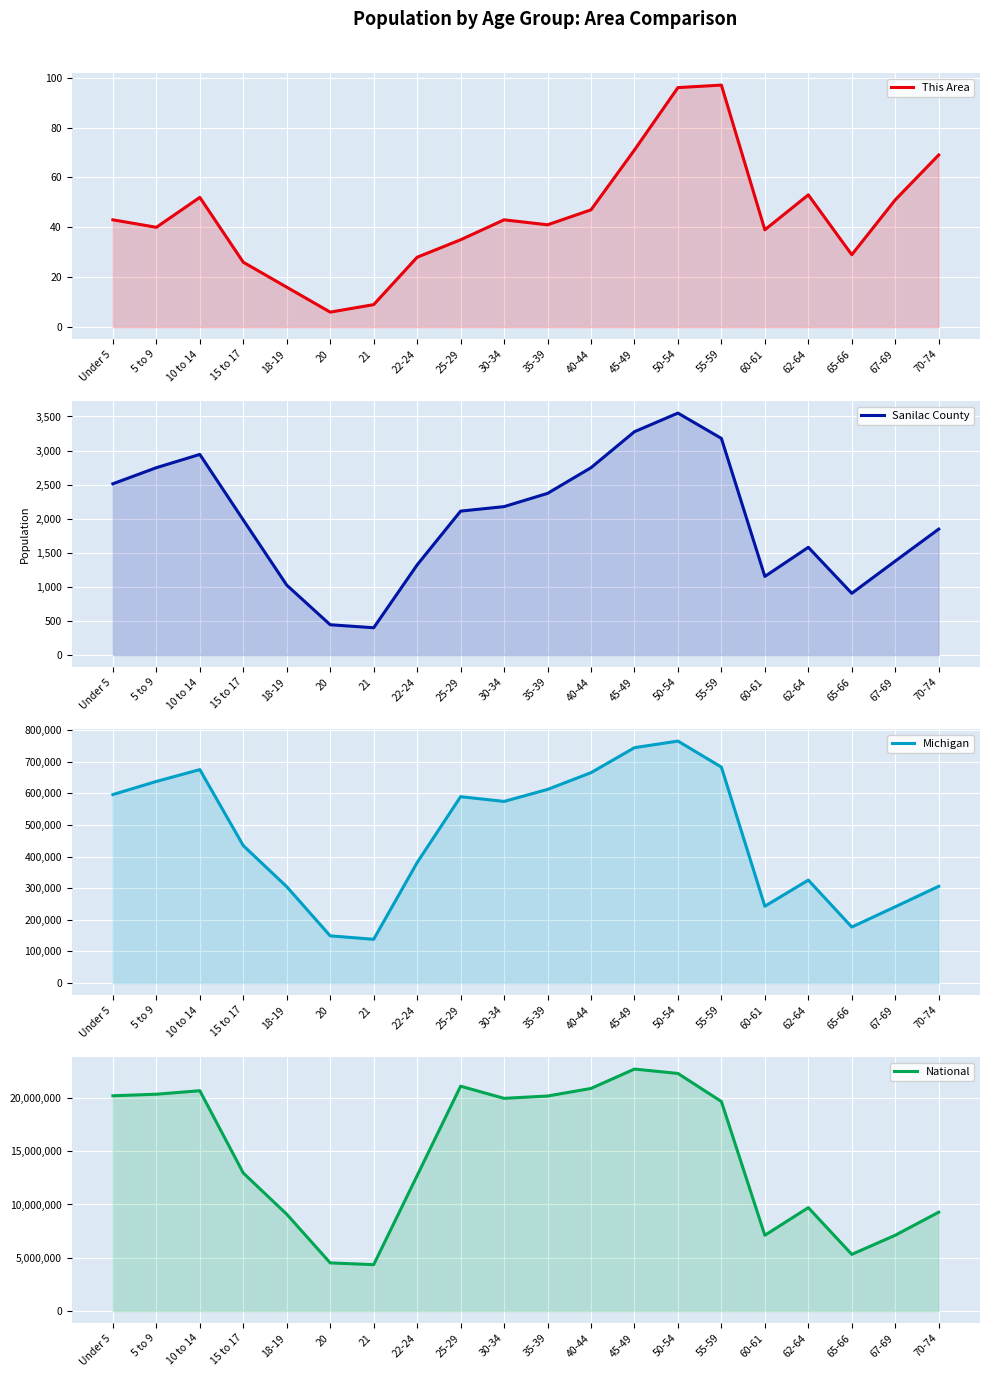

True or false: Sanilac County and National cross at least once.

False